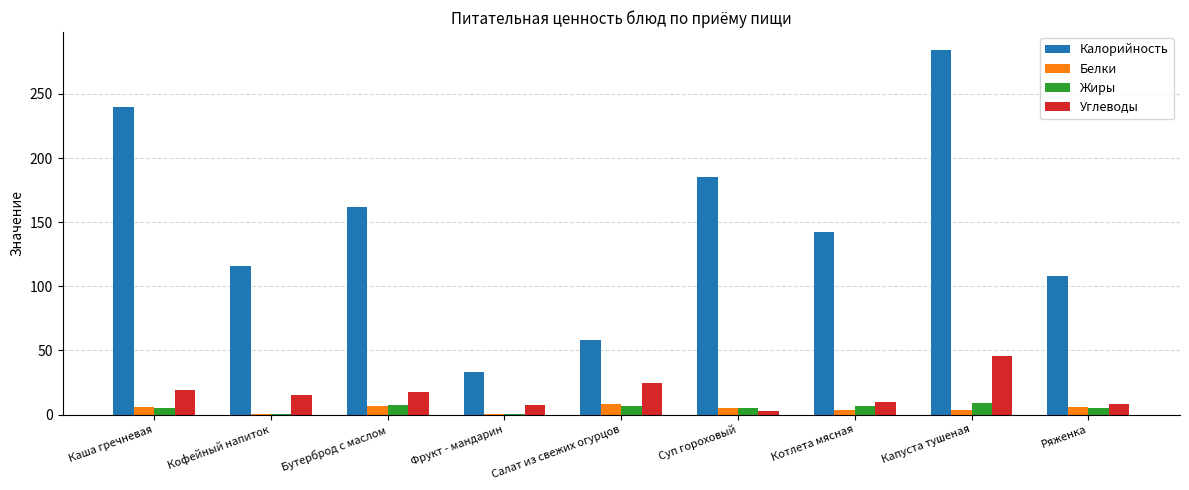

What is the highest value of the Калорийность series?

284.0